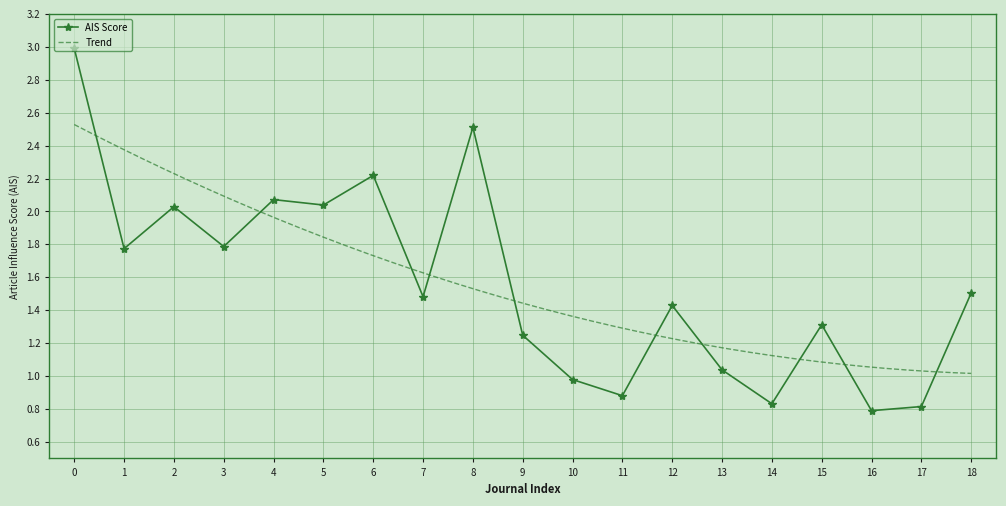

True or false: AIS Score has a value of 3.0 at 0.

True